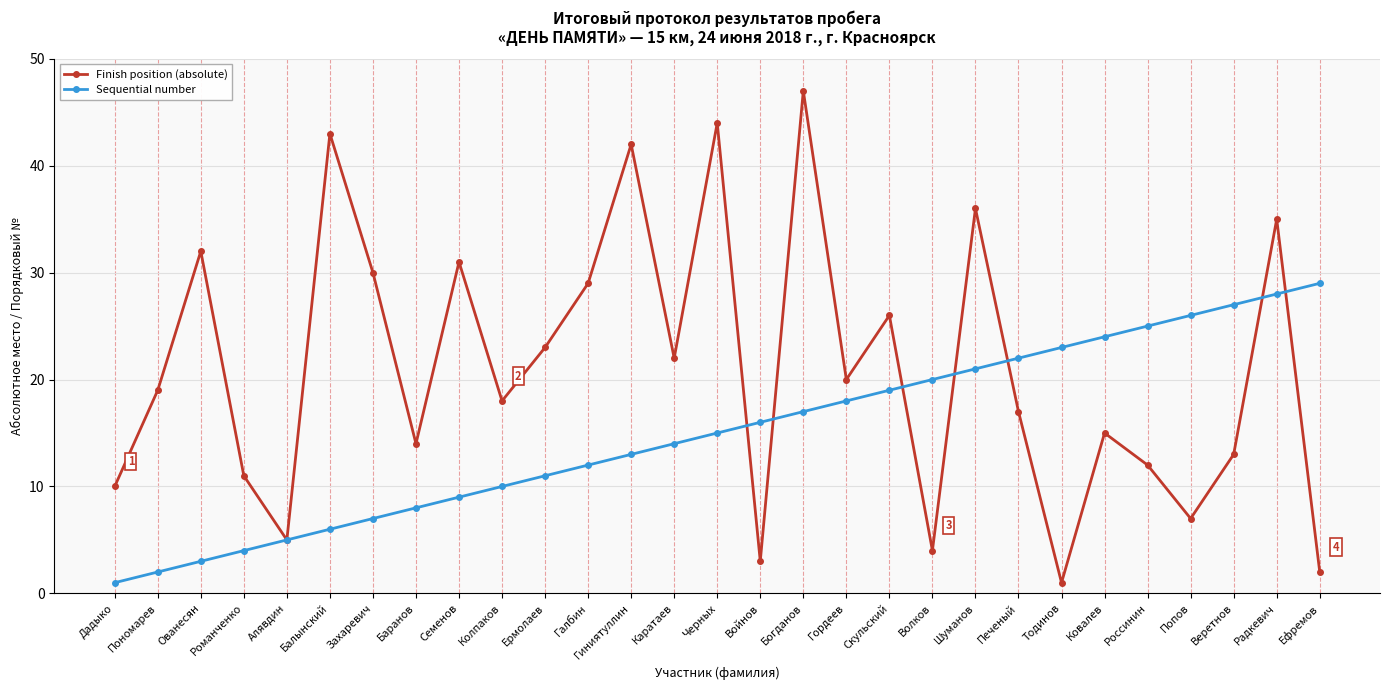

What are all the series names shown in the legend?

Finish position (absolute), Sequential number